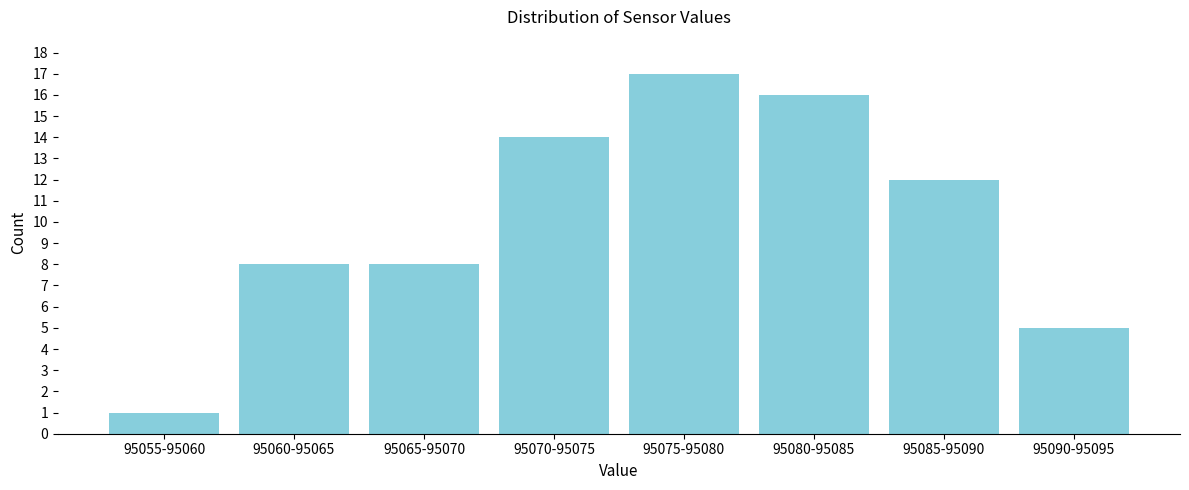

Reading right to left, transcribe all the data shown in this chart.

5	12	16	17	14	8	8	1